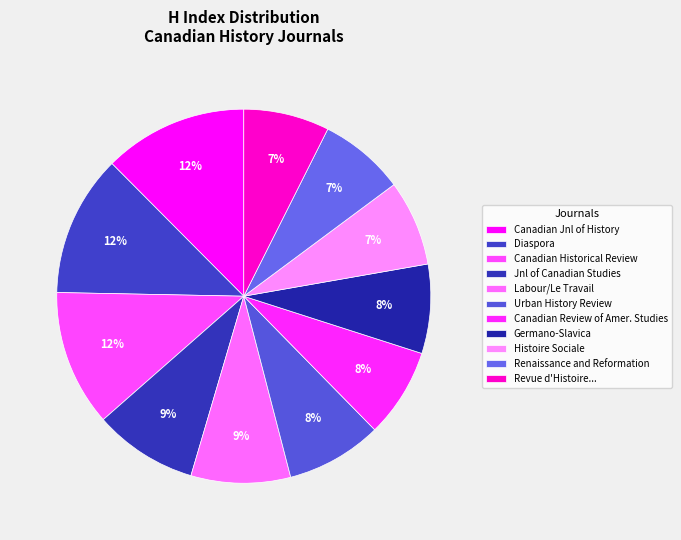

Count the number of slices in the pie.

11